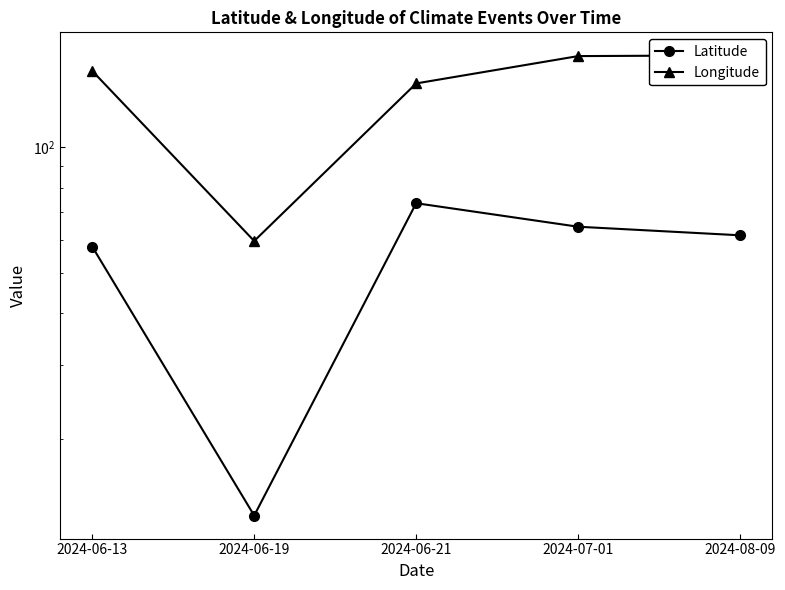

Where does the Longitude series first go above 152?

2024-06-13